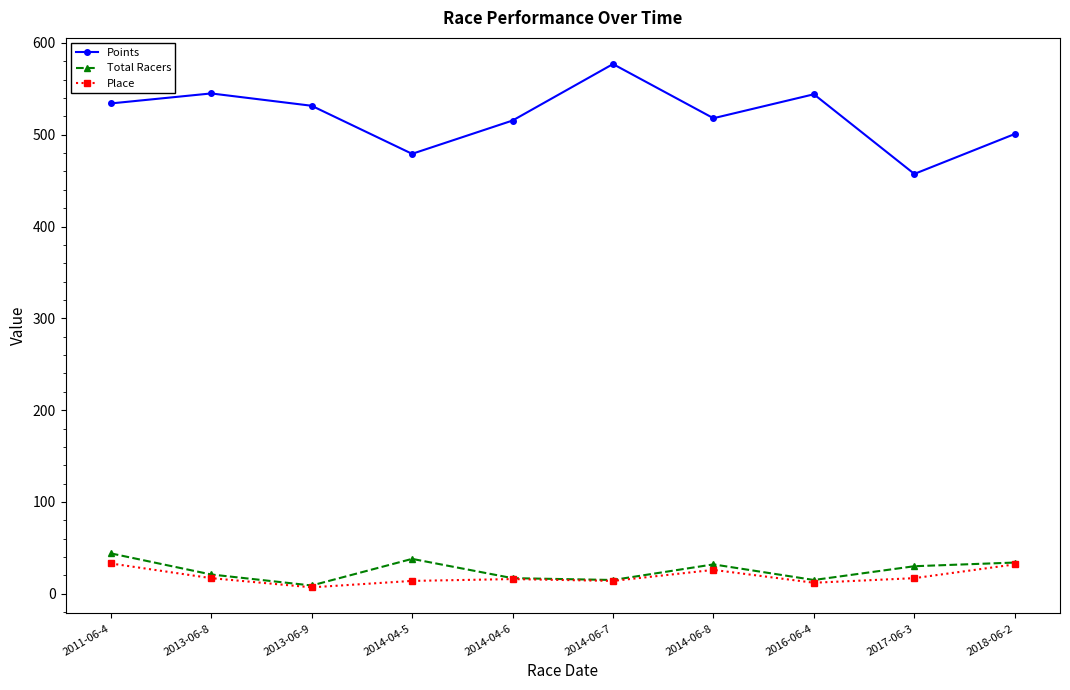

What is the difference between the Place values at 2018-06-2 and 2014-06-7?

18.0